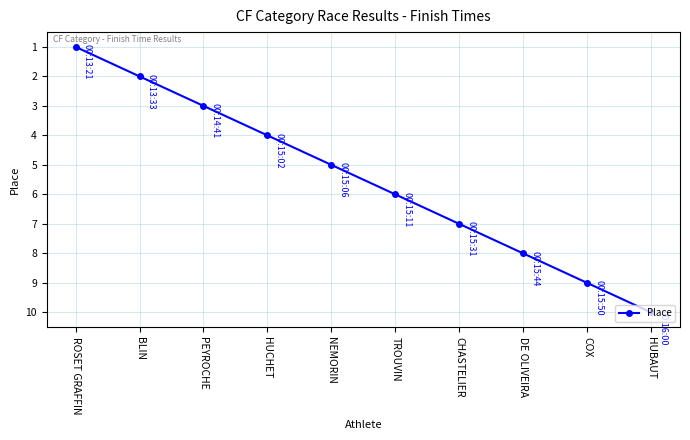

What is the difference between the maximum and minimum values?

9